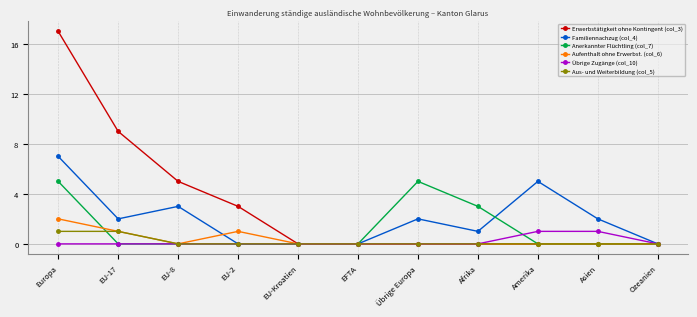

What is the label of the 6th point from the left?

EFTA